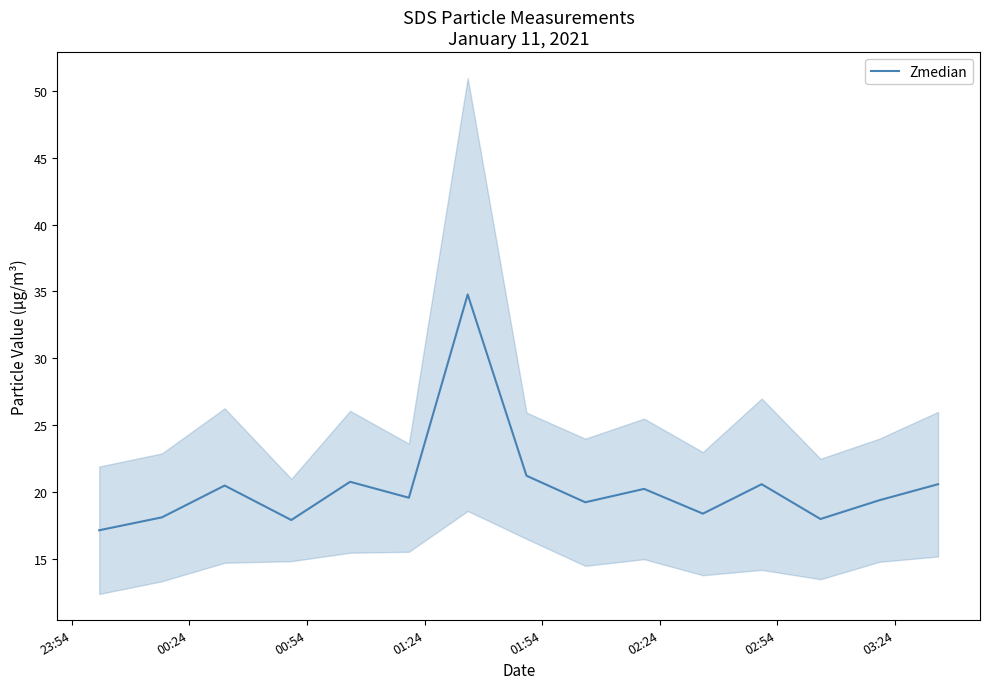

What is the highest value of the Zmedian series?

34.8